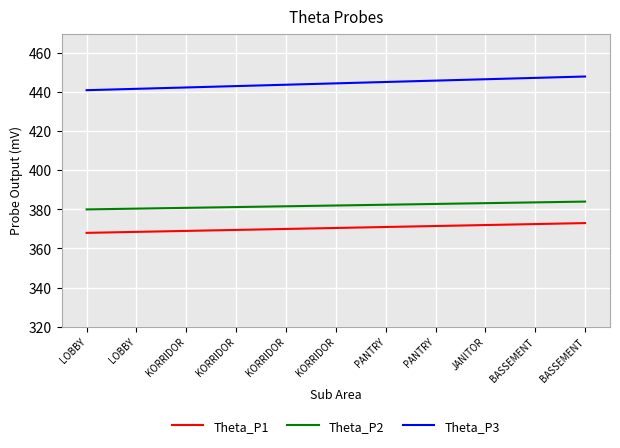

Which series has the largest total across all categories?

Theta_P3